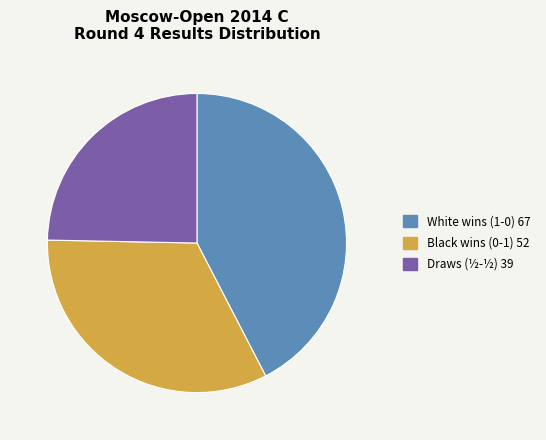

Is there any slice that represents more than half of the pie?

No